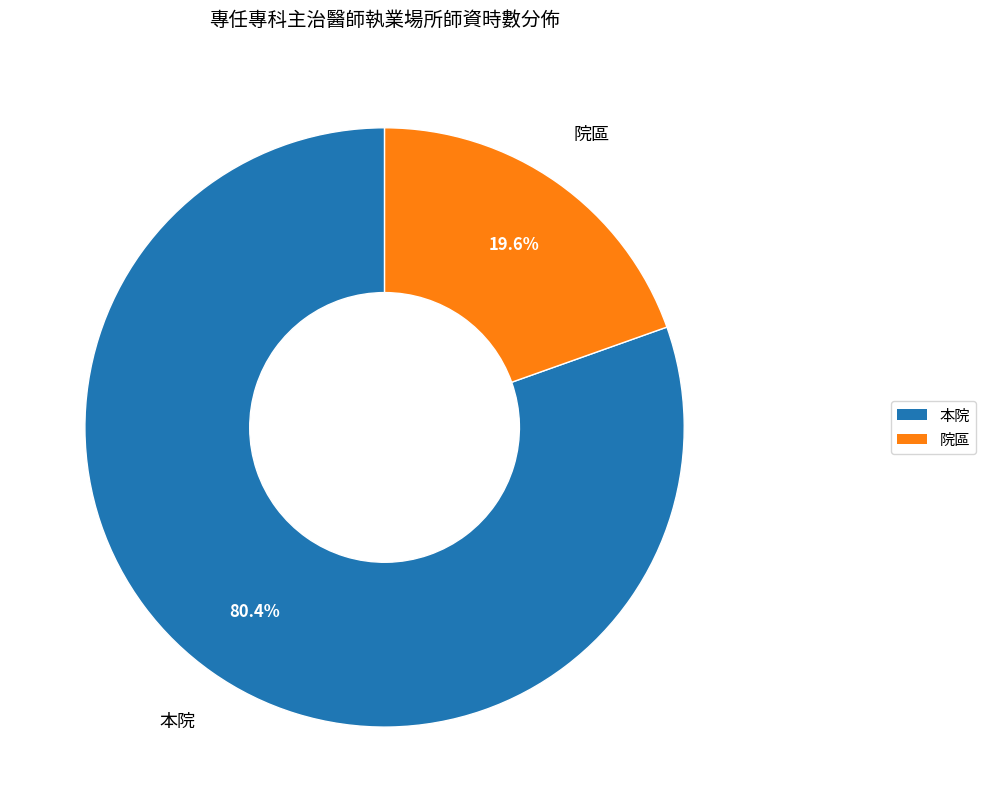

What is the ratio of the value at 院區 to the value at 本院?

0.2